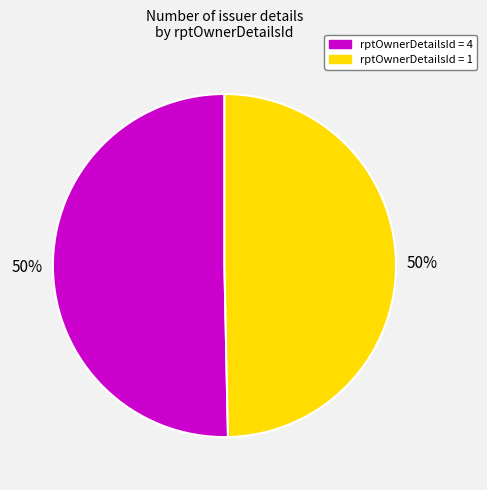

To the nearest percent, what percentage of the pie is rptOwnerDetailsId = 4?

50%